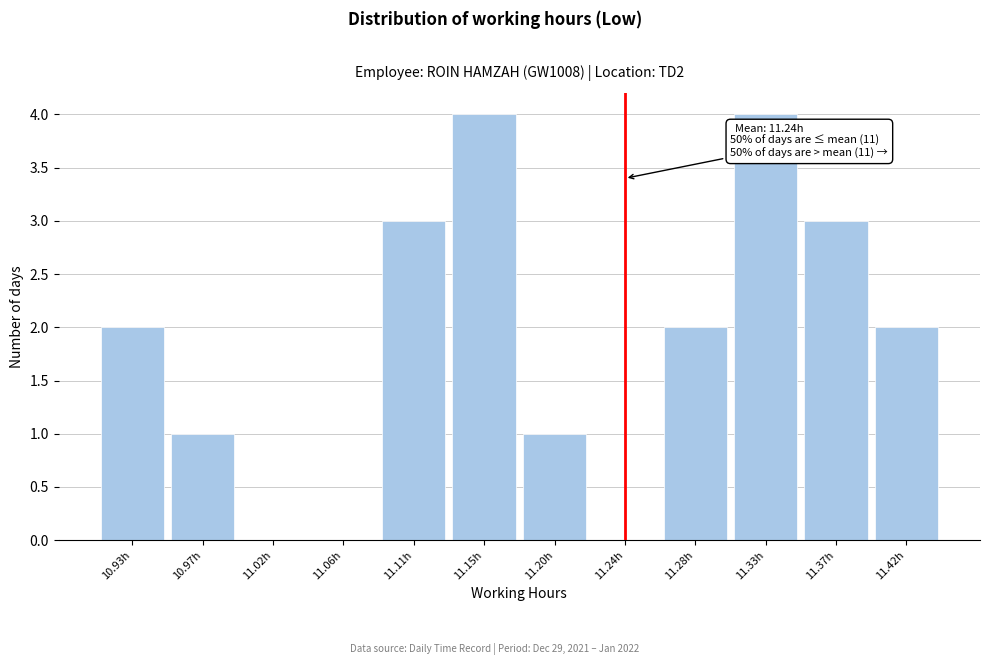

Reading left to right, transcribe all the data shown in this chart.

10.93h=2	10.97h=1	11.02h=0	11.06h=0	11.11h=3	11.15h=4	11.20h=1	11.24h=0	11.28h=2	11.33h=4	11.37h=3	11.42h=2